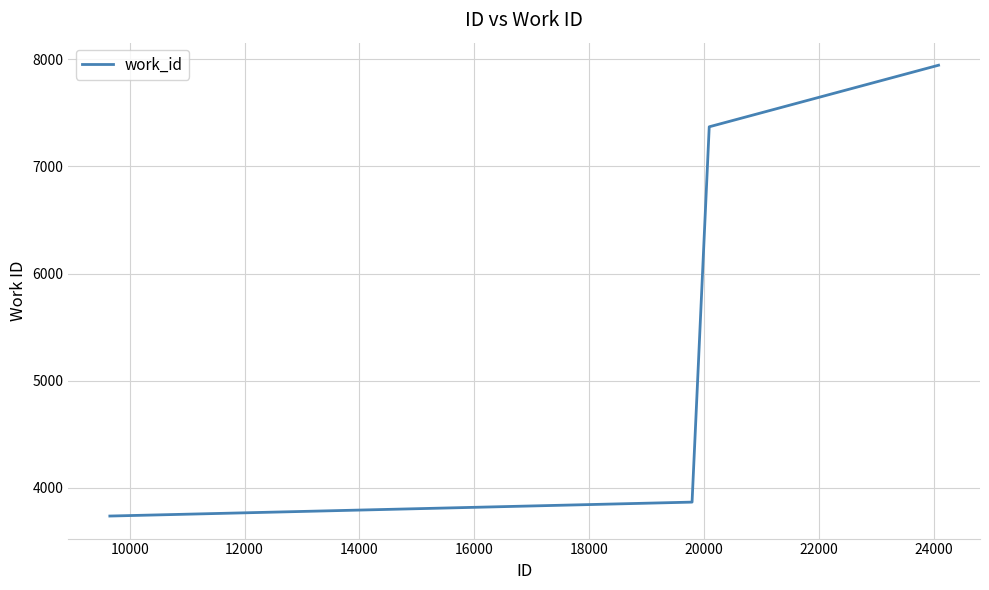

What is the difference between the maximum and minimum values?

4209